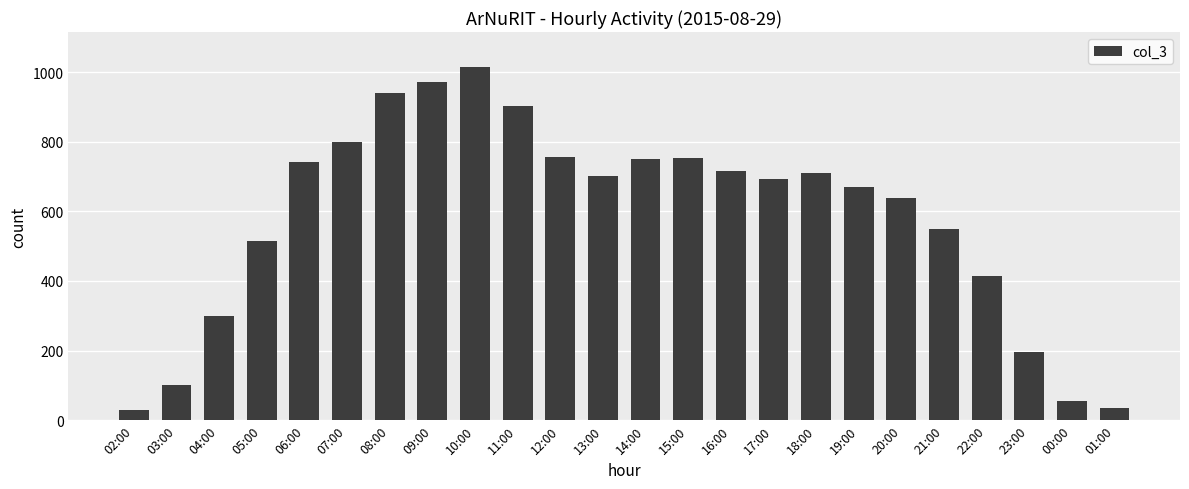

Which has a higher value, 19:00 or 23:00?

19:00